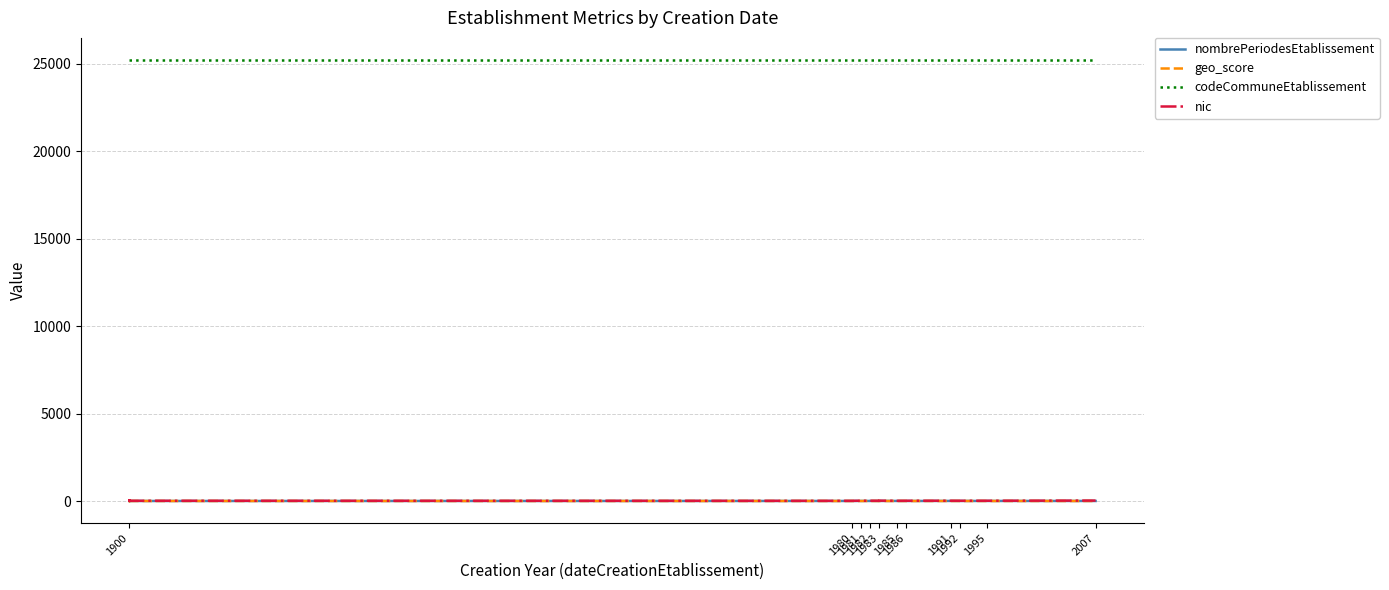

What is the average value of the codeCommuneEtablissement series?

25216.0